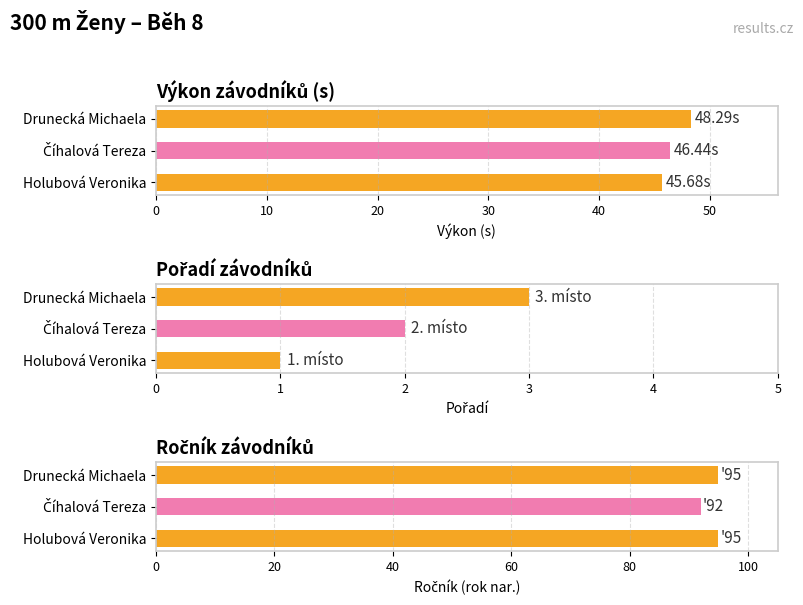

Does the chart contain any negative values?

No